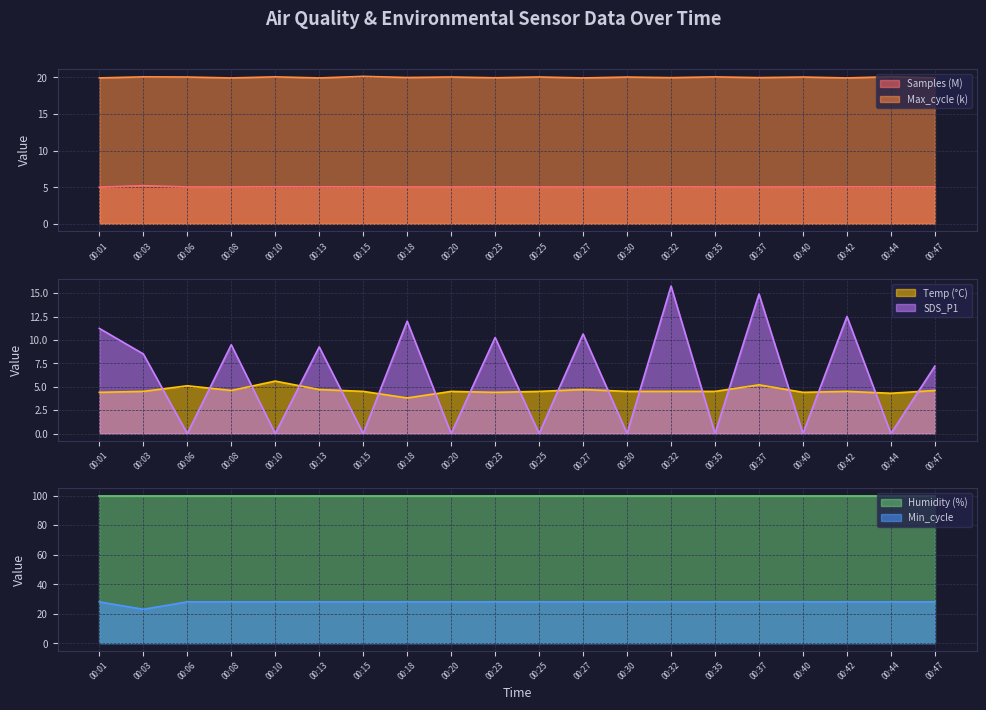

Which label corresponds to the largest value in the chart?

00:01